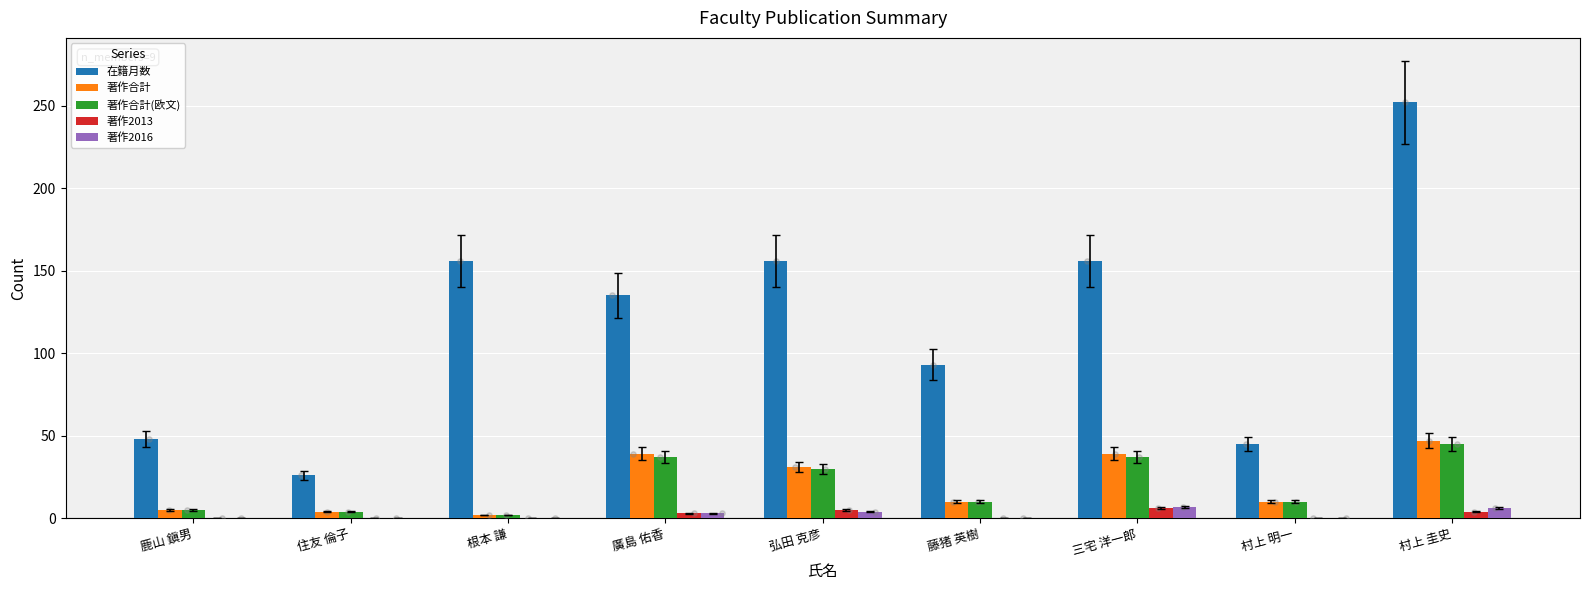

At which category is the sum across all series the highest?

村上 圭史